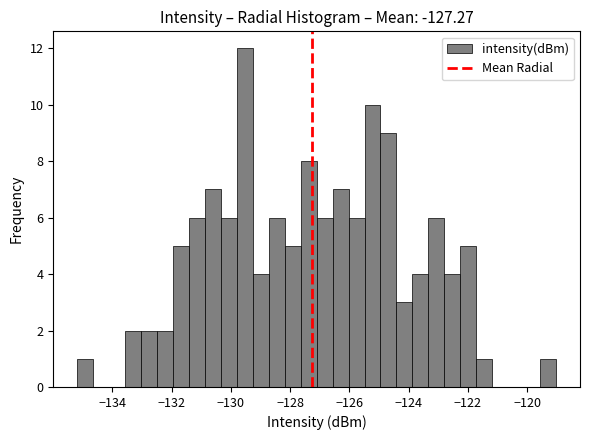

Around what value on the x-axis is the tallest bar? Give the approximate position of its centre, as read against the axis.

-129.6